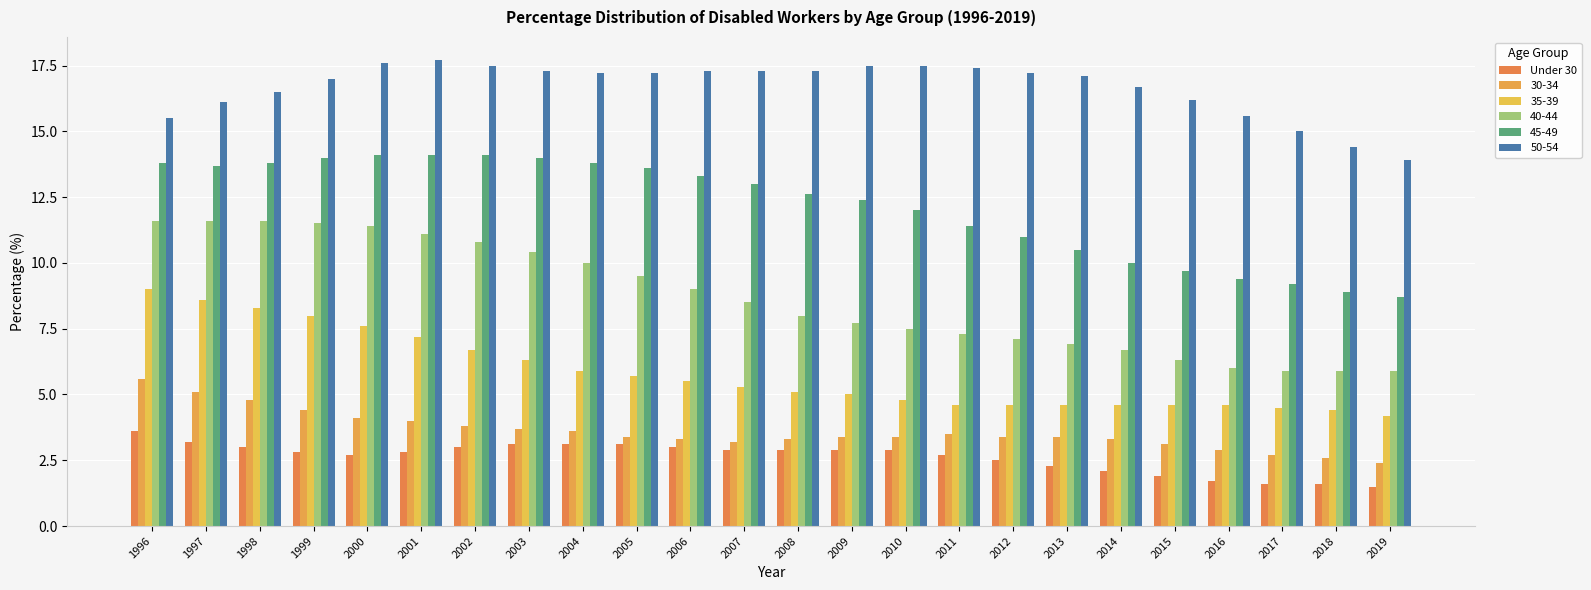

How many bars are there in total?

144